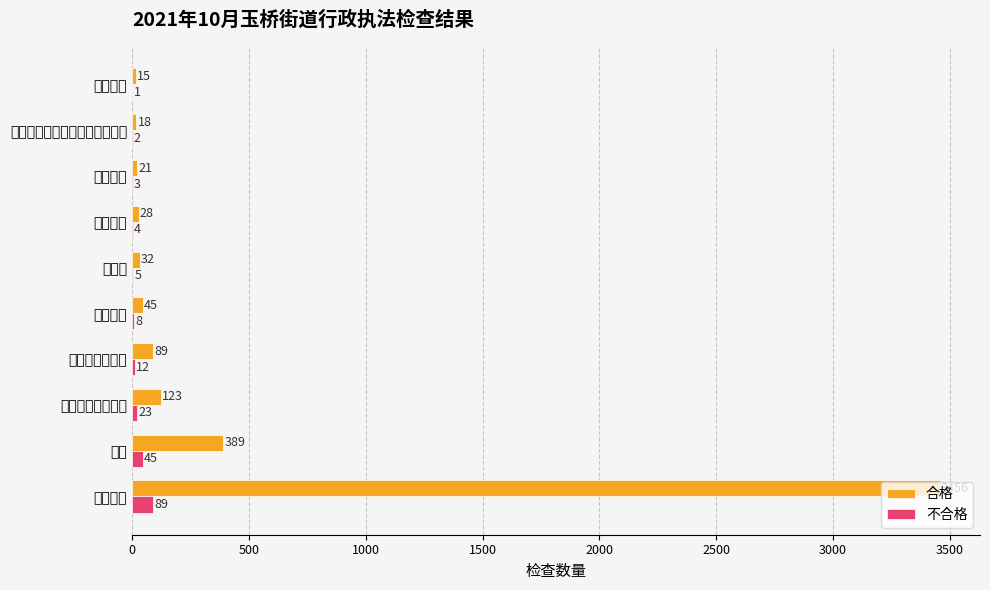

What is the maximum value shown in the chart?

3456